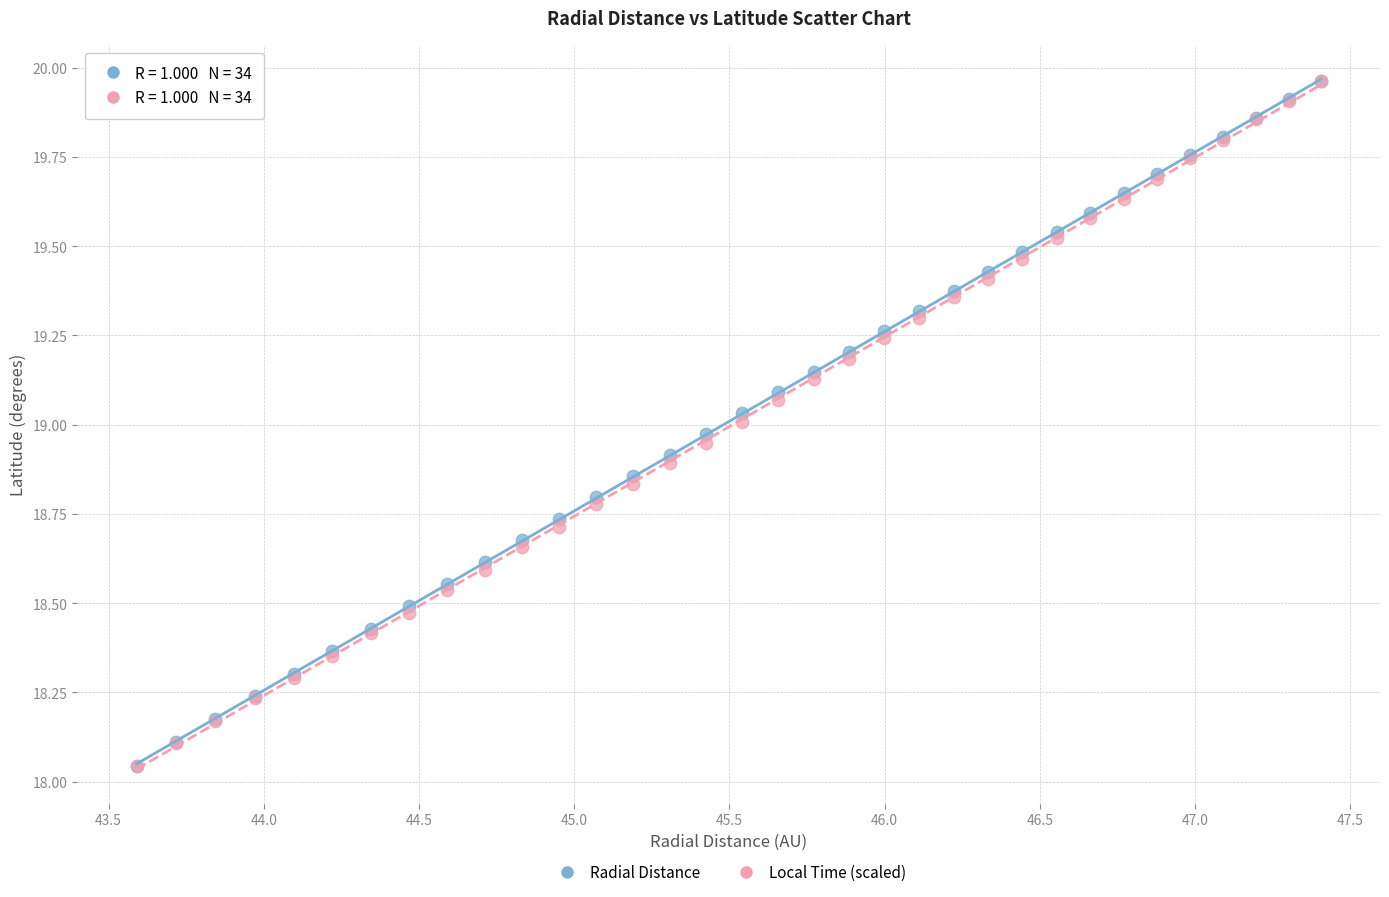

What are all the series names shown in the legend?

Radial Distance, Local Time (scaled)